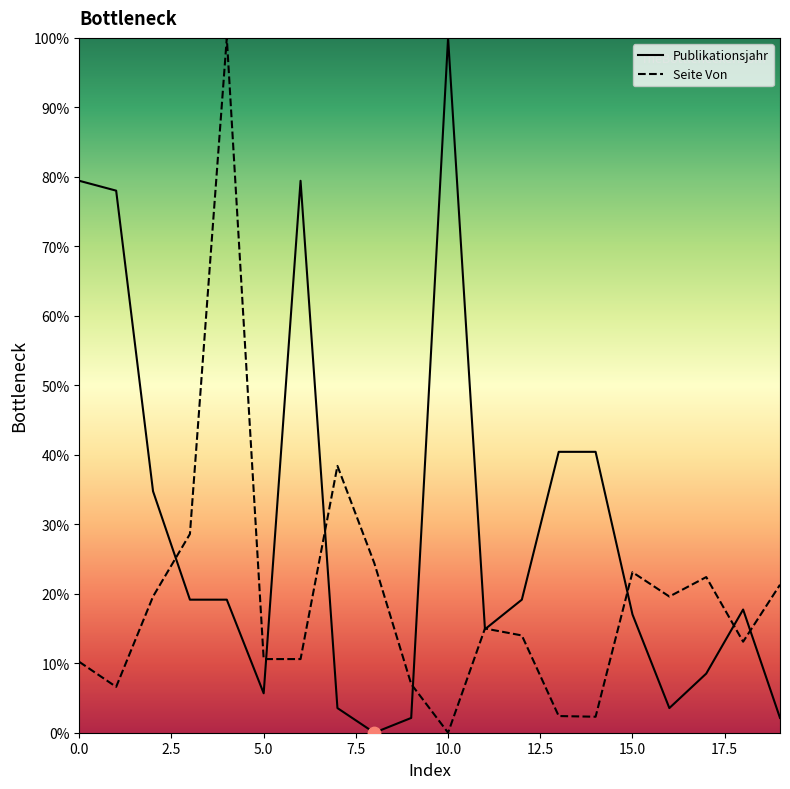

What is the total value across all series at 0.0?

89.6